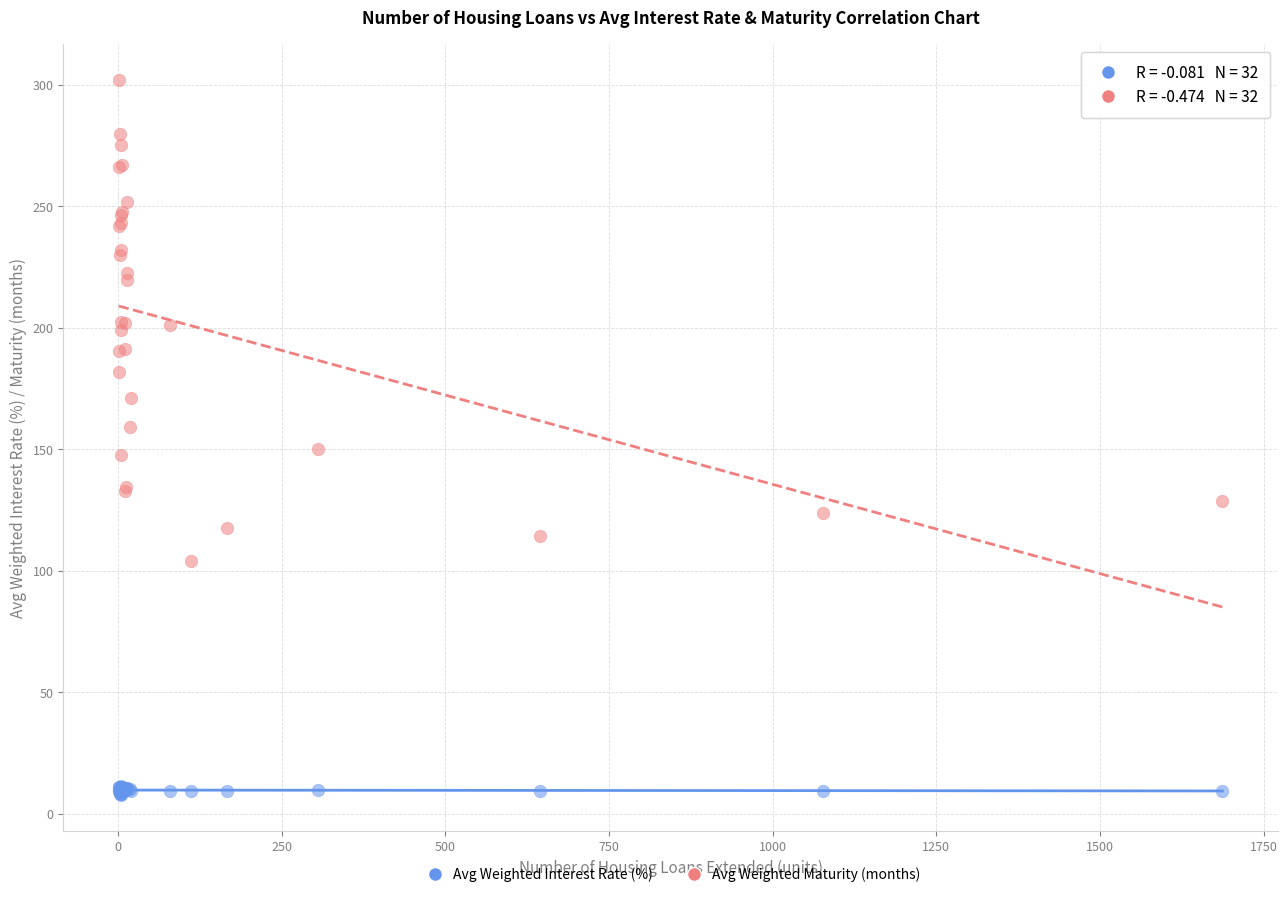

What are all the series names shown in the legend?

Avg Weighted Interest Rate (%), Avg Weighted Maturity (months)